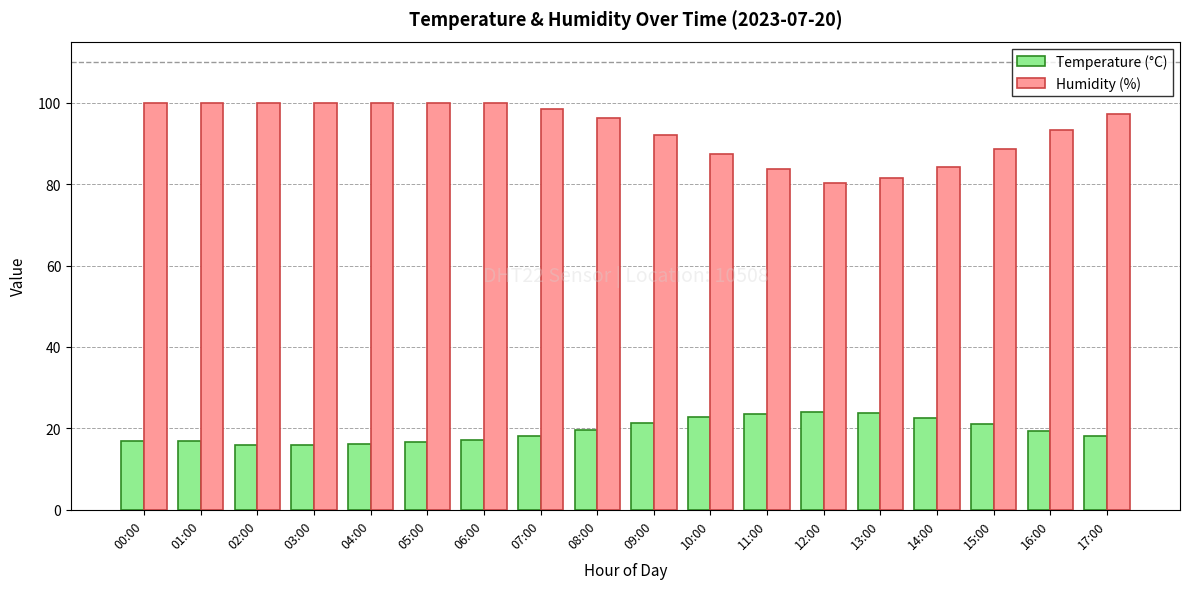

Which series has the largest total across all categories?

Humidity (%)